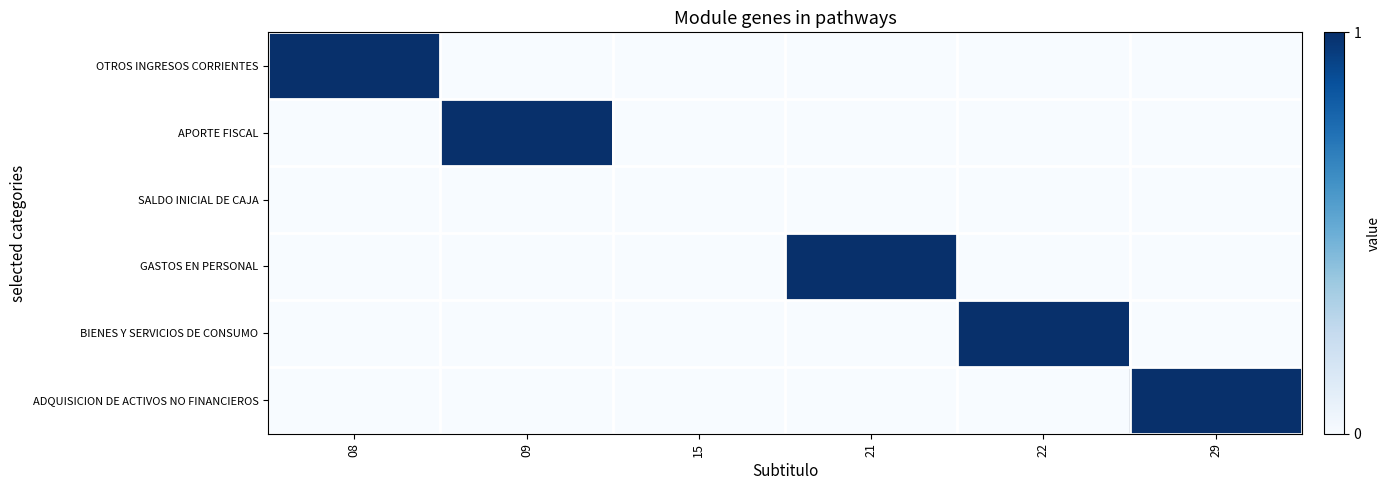

Which series has the largest range (max minus min)?

OTROS INGRESOS CORRIENTES